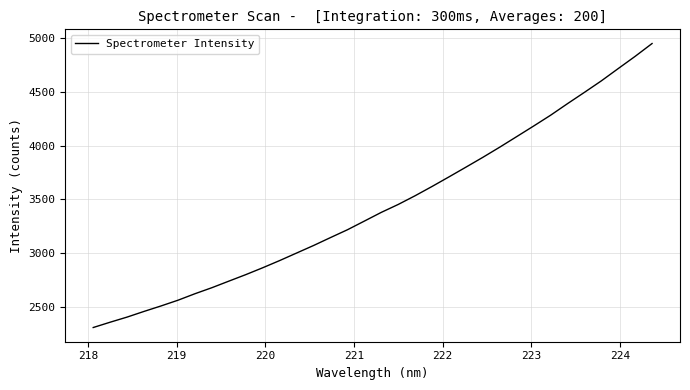

What is the smallest value displayed?

2307.0